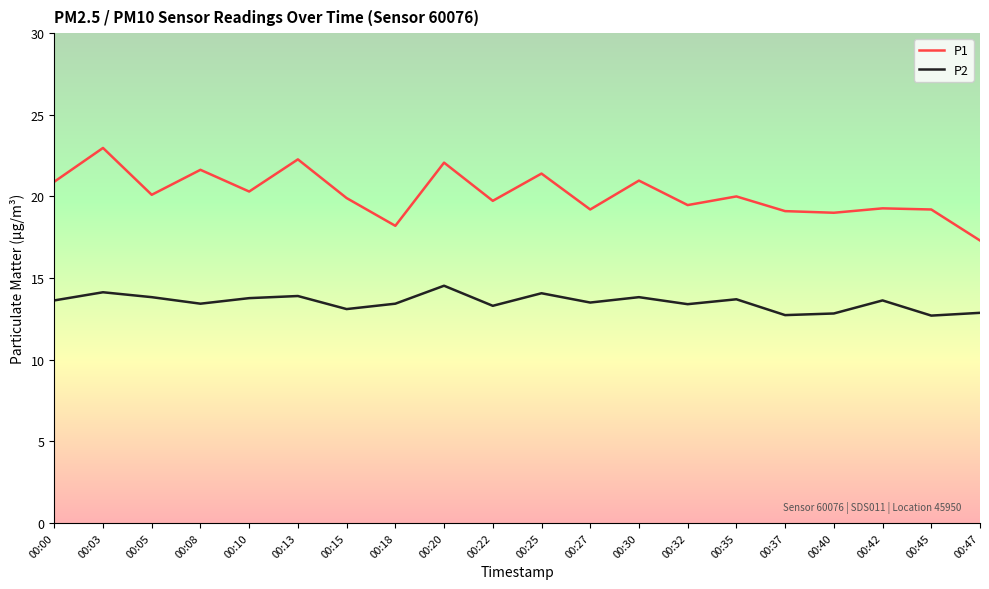

What is the difference between the P1 values at 00:25 and 00:30?

0.4